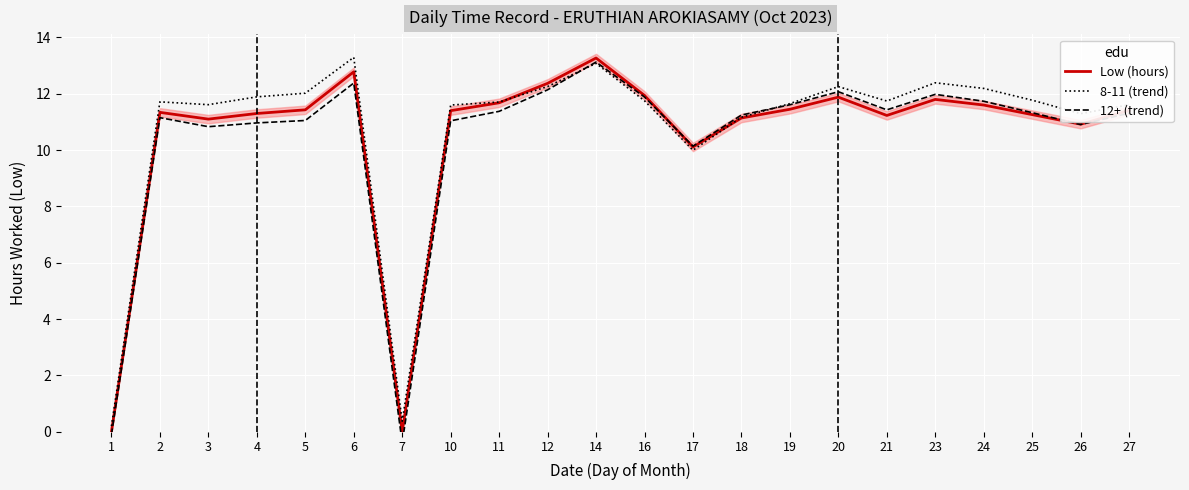

Is it true that 12+ (trend) equals 12.1 at 12?

True